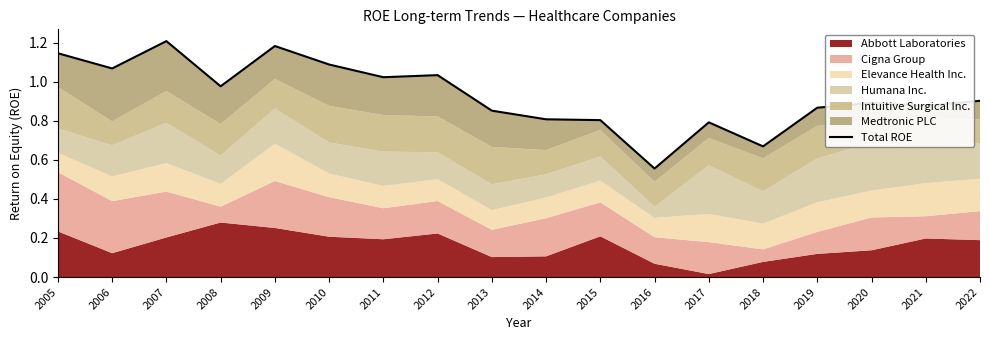

True or false: the data shows 0.3 at 2010.

False